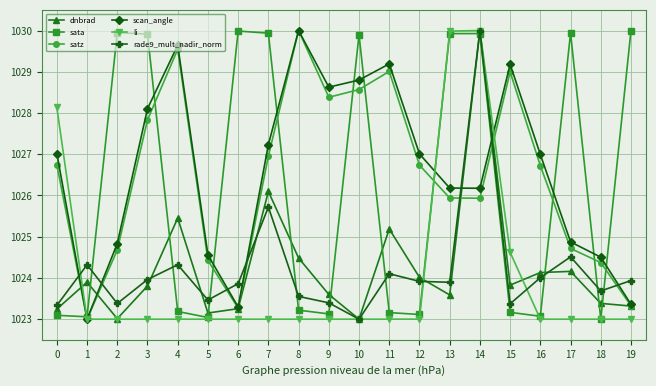

How many lines are shown in the chart?

6